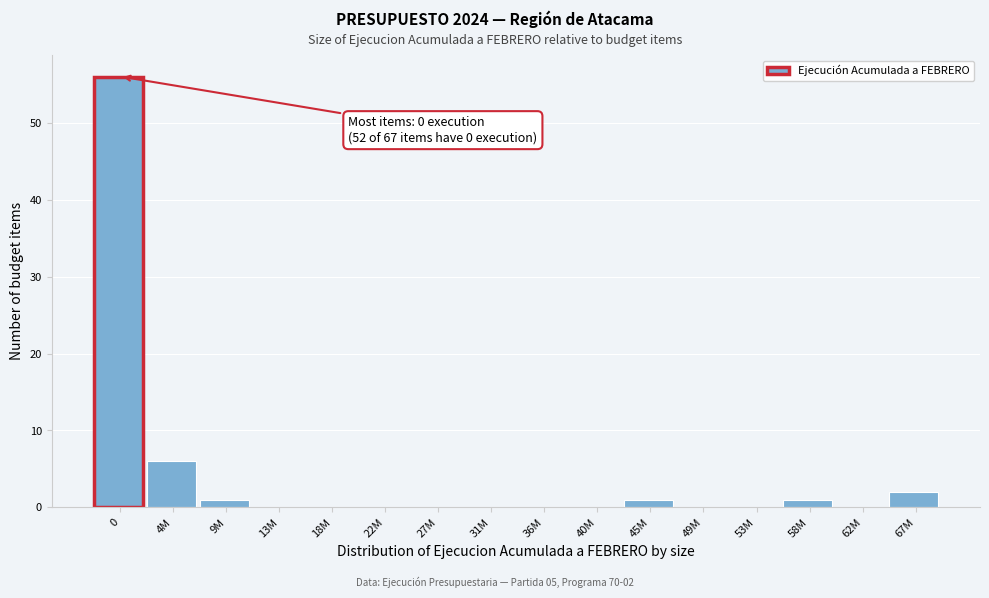

Reading right to left, extract all data points from this chart.

67M=2	62M=0	58M=1	53M=0	49M=0	45M=1	40M=0	36M=0	31M=0	27M=0	22M=0	18M=0	13M=0	9M=1	4M=6	0=56